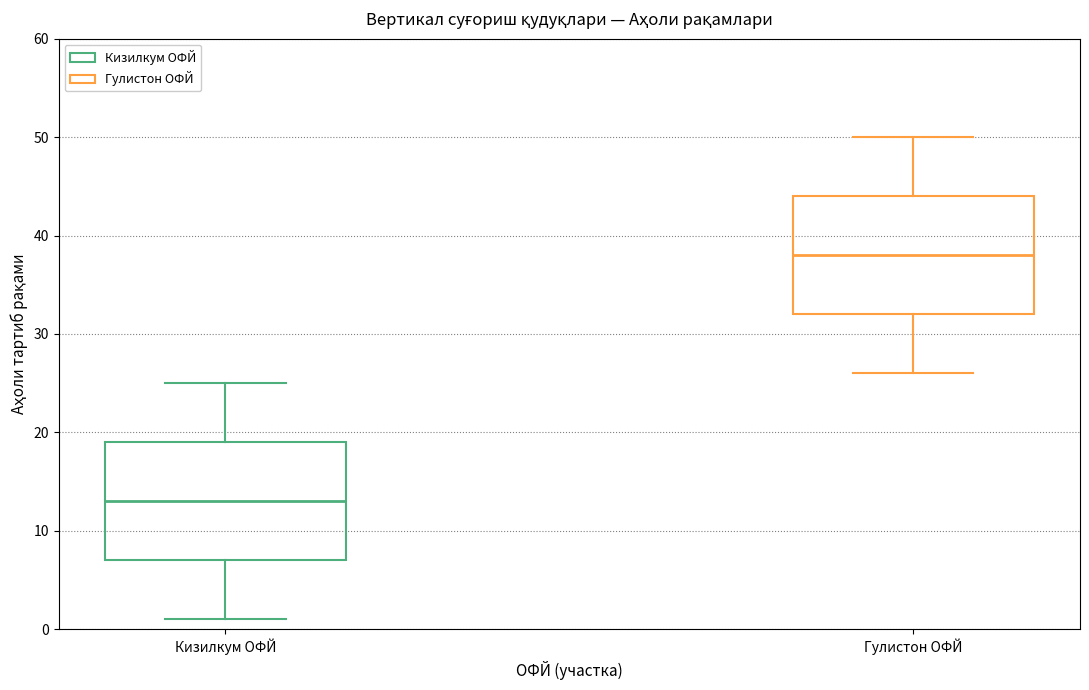

Which box has the highest median line?

Гулистон ОФЙ